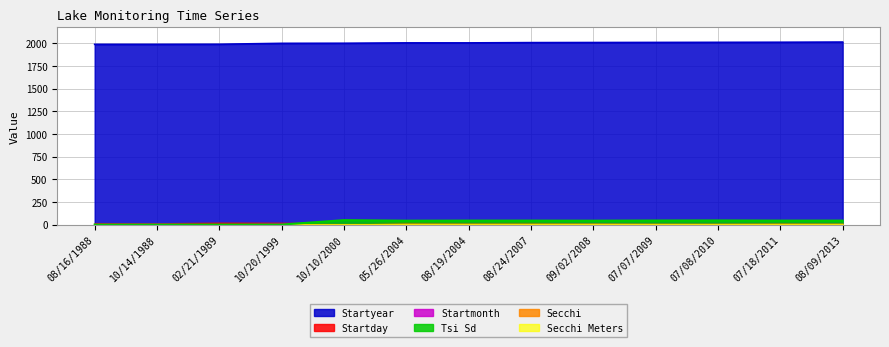

What is the value of the Secchi point at the 12th from the left?

10.0